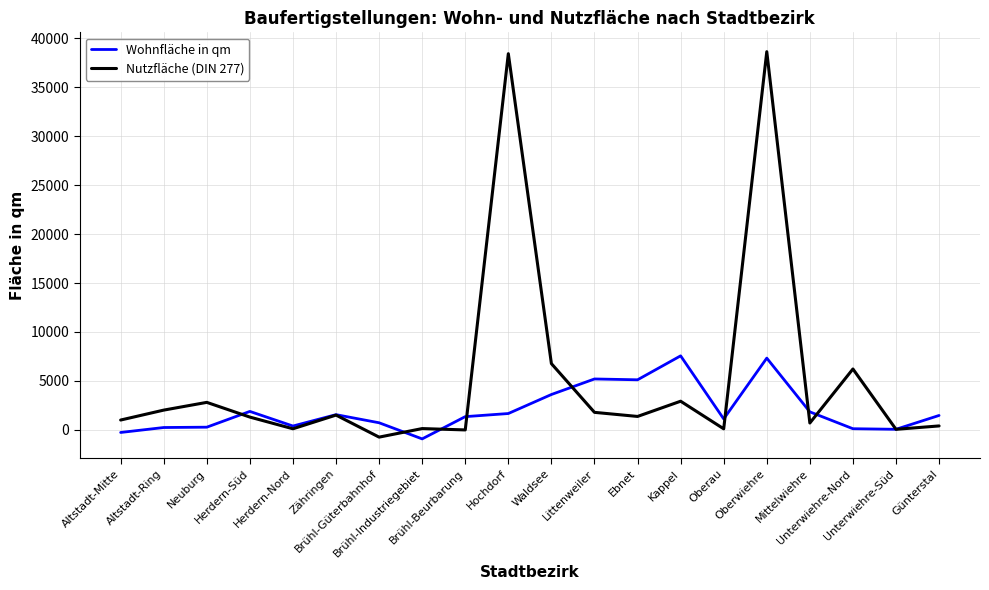

What is the highest value of the Wohnfläche in qm series?

7565